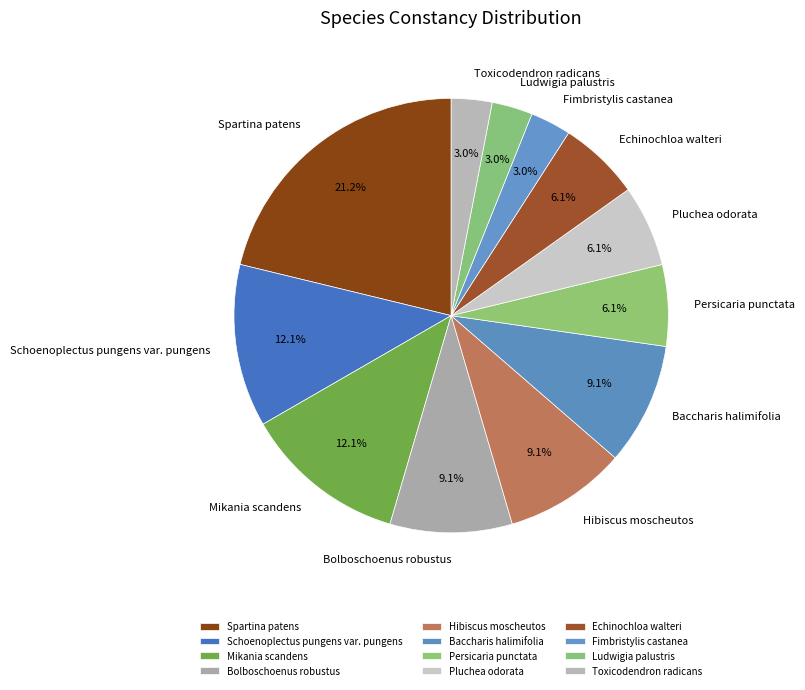

Between Mikania scandens and Toxicodendron radicans, which is larger?

Mikania scandens